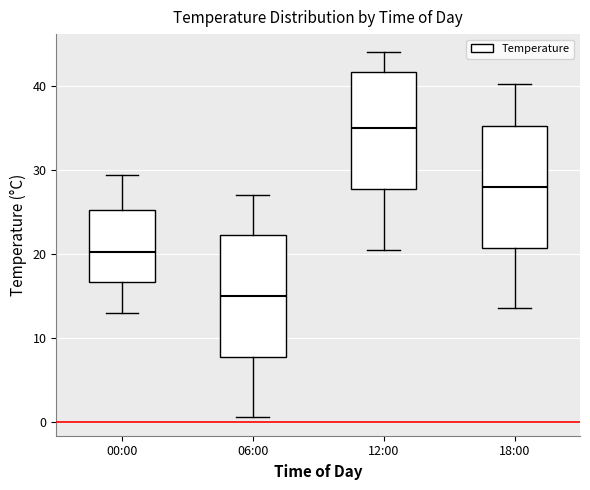

Which box's median line is the highest?

12:00